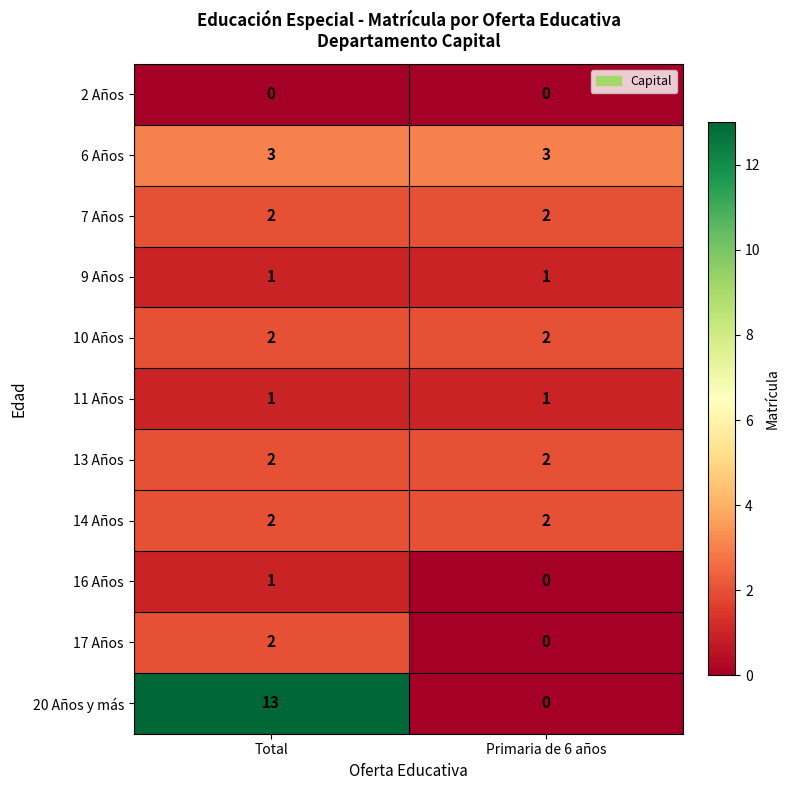

How many categories are shown in the chart?

2